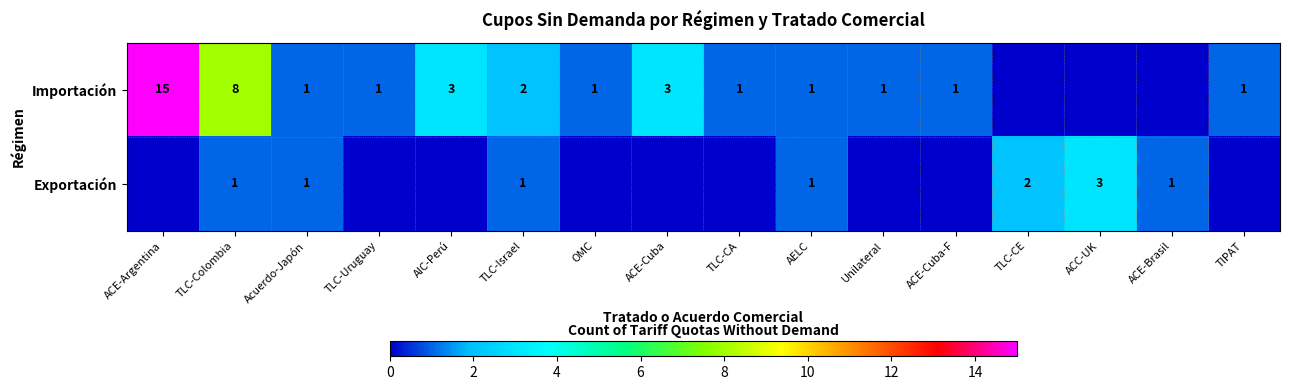

True or false: Importación has a value of 11 at TLC-Colombia.

False